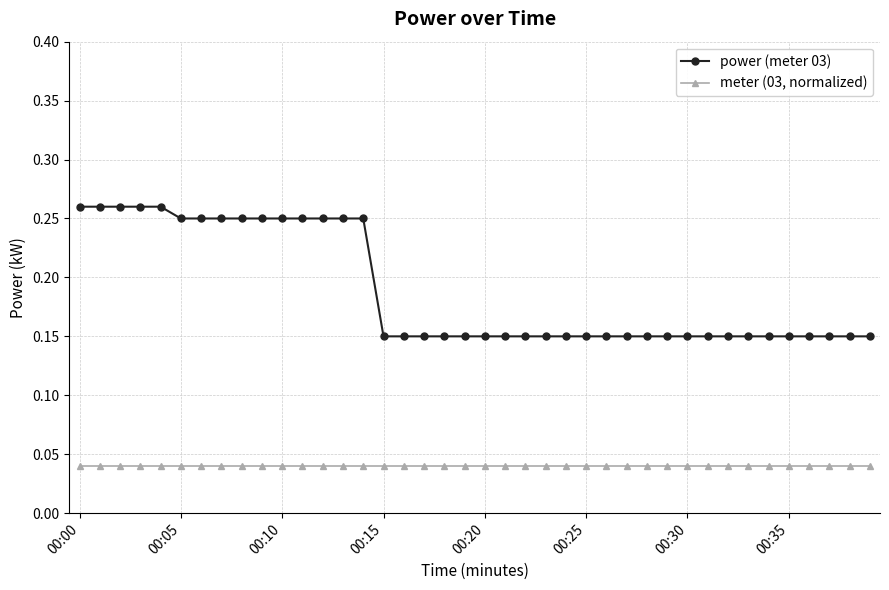

List the series in order of their overall mean, lowest first.

meter (03, normalized), power (meter 03)